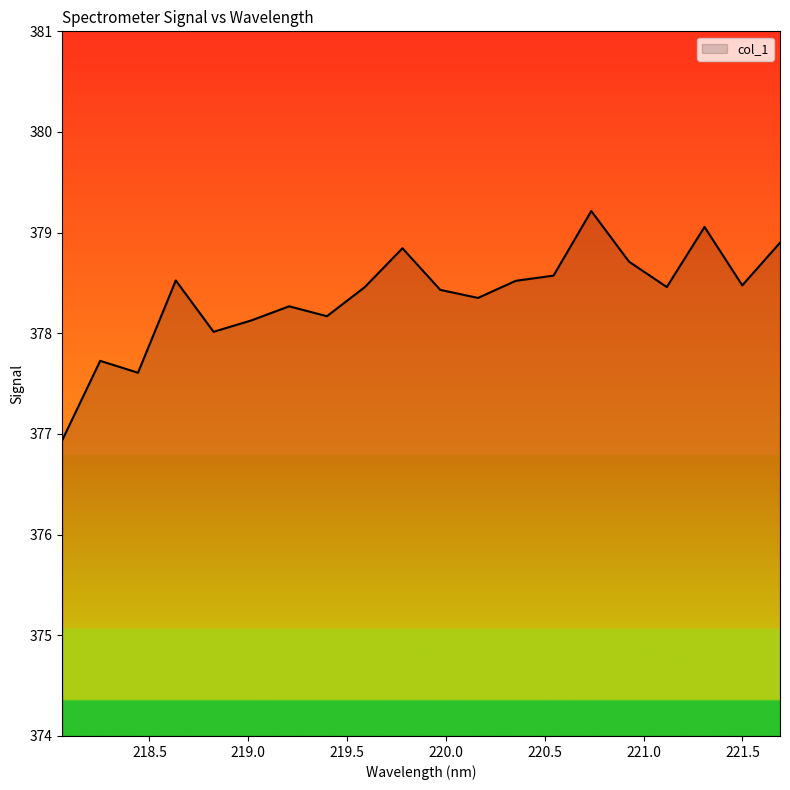

Does the chart have visible grid lines?

No